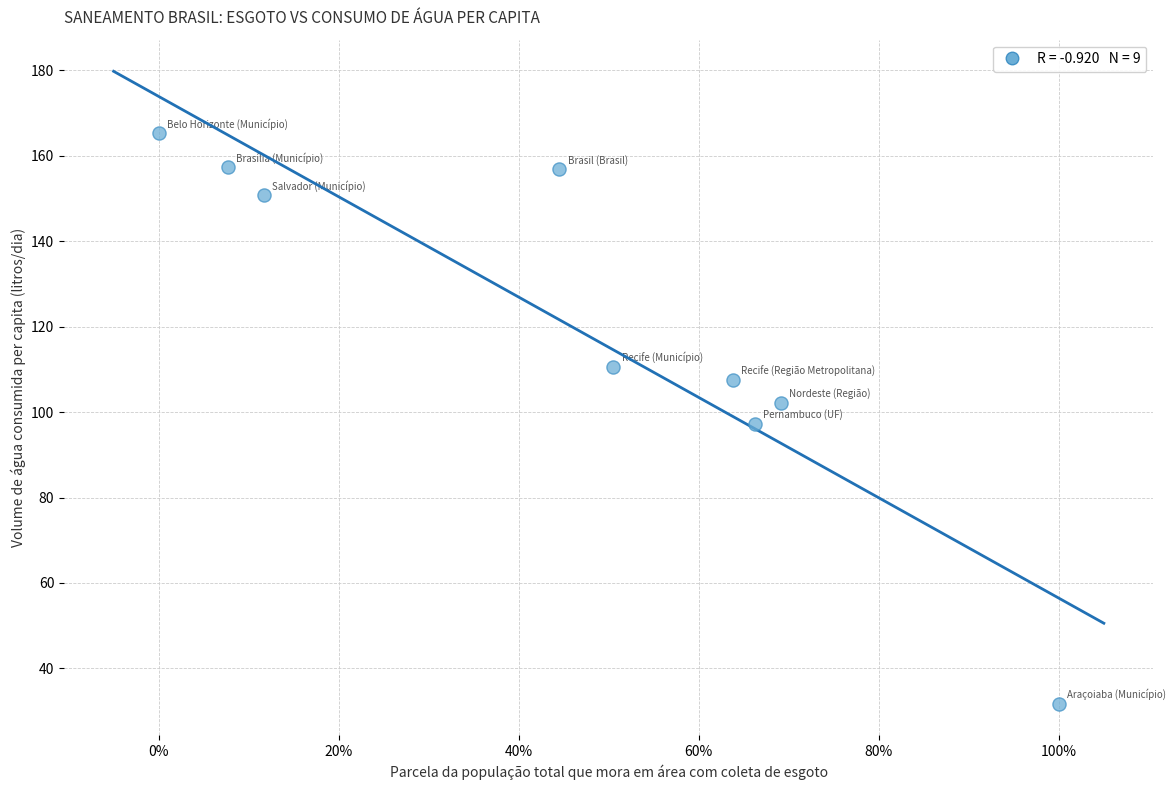

What is the average Y value?

119.9